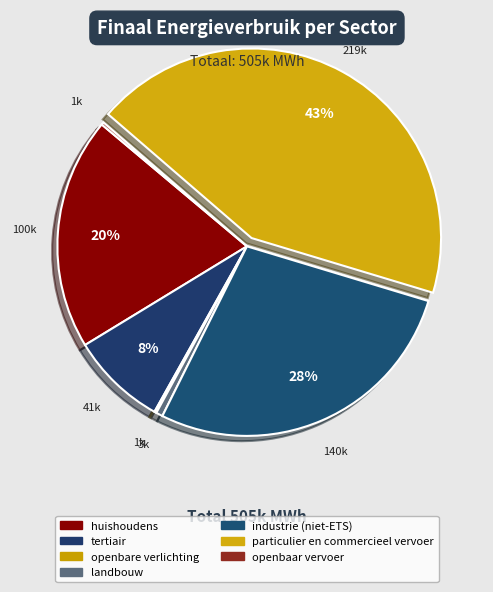

How much of the chart is everything except industrie (niet-ETS)?

72.3%